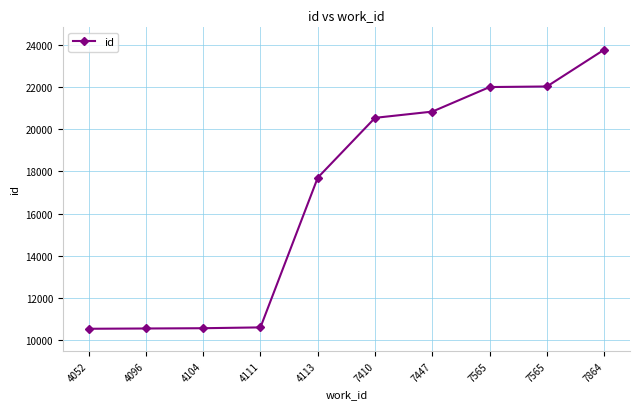

Does the chart have visible grid lines?

Yes